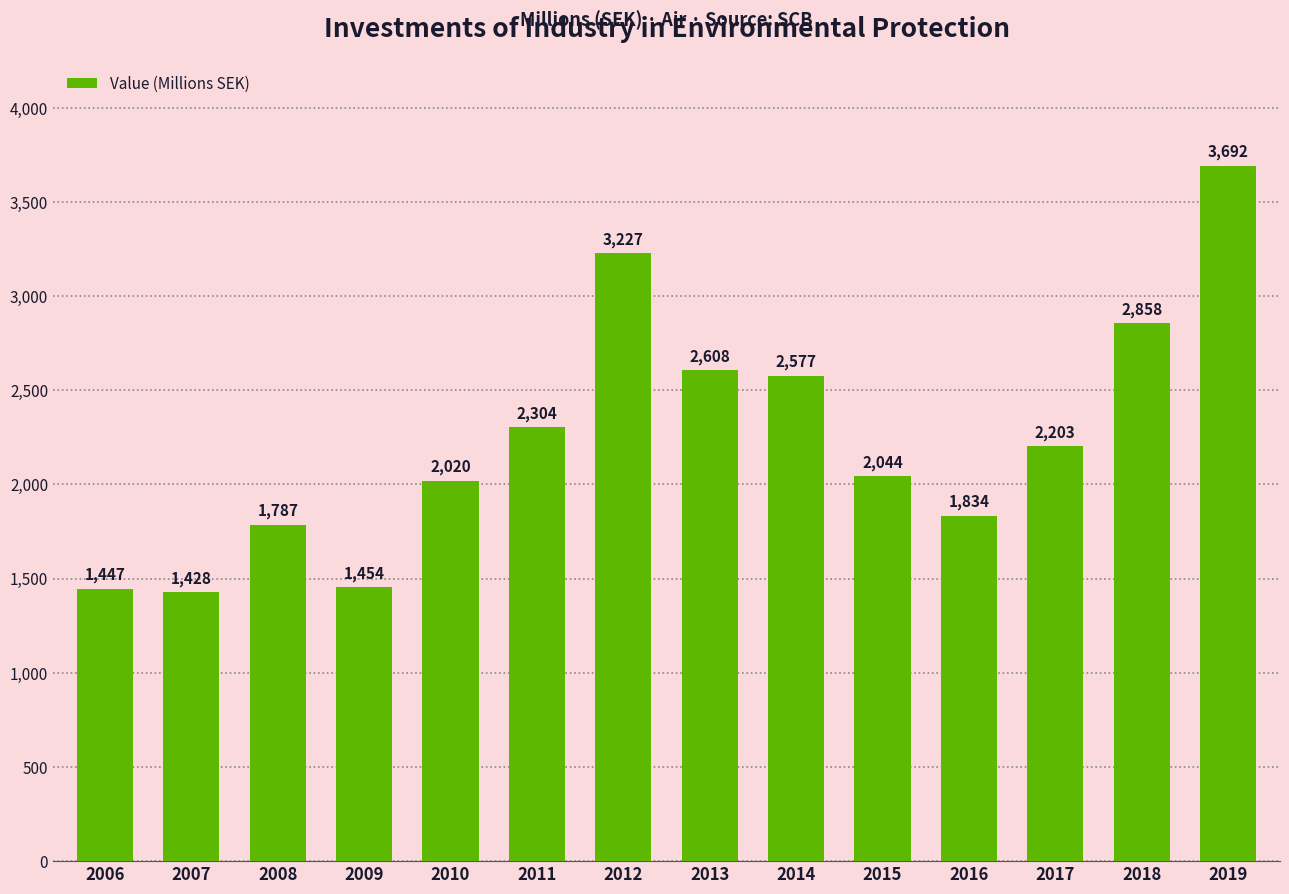

What is the difference between the second highest and second lowest values?

1780